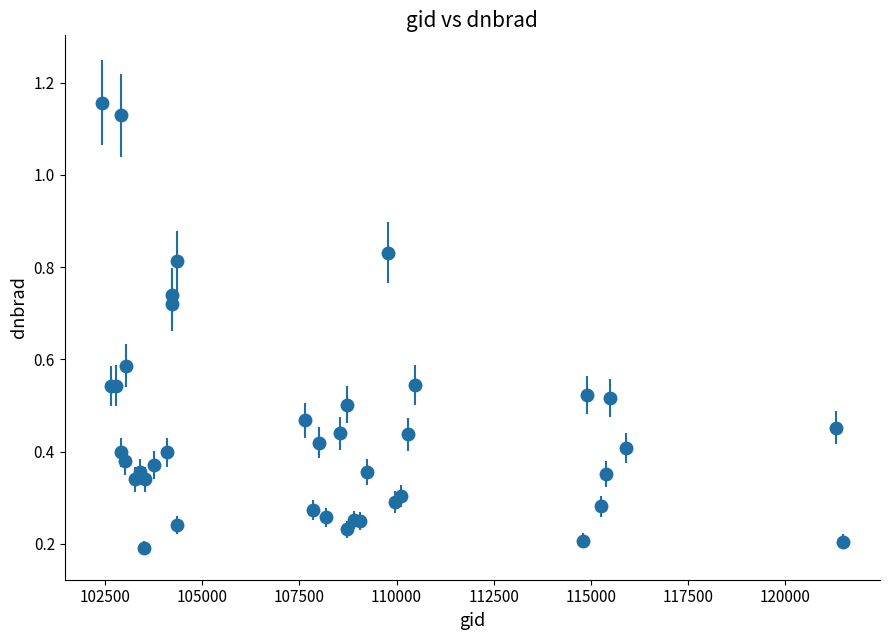

How many values are between 0 and 1?

38